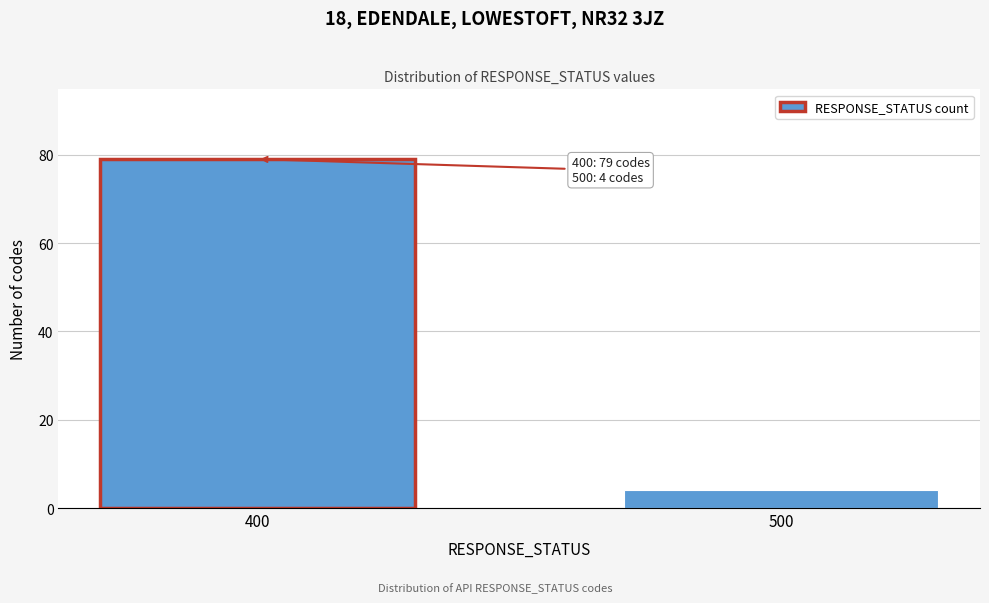

Reading right to left, transcribe all the data shown in this chart.

4	79